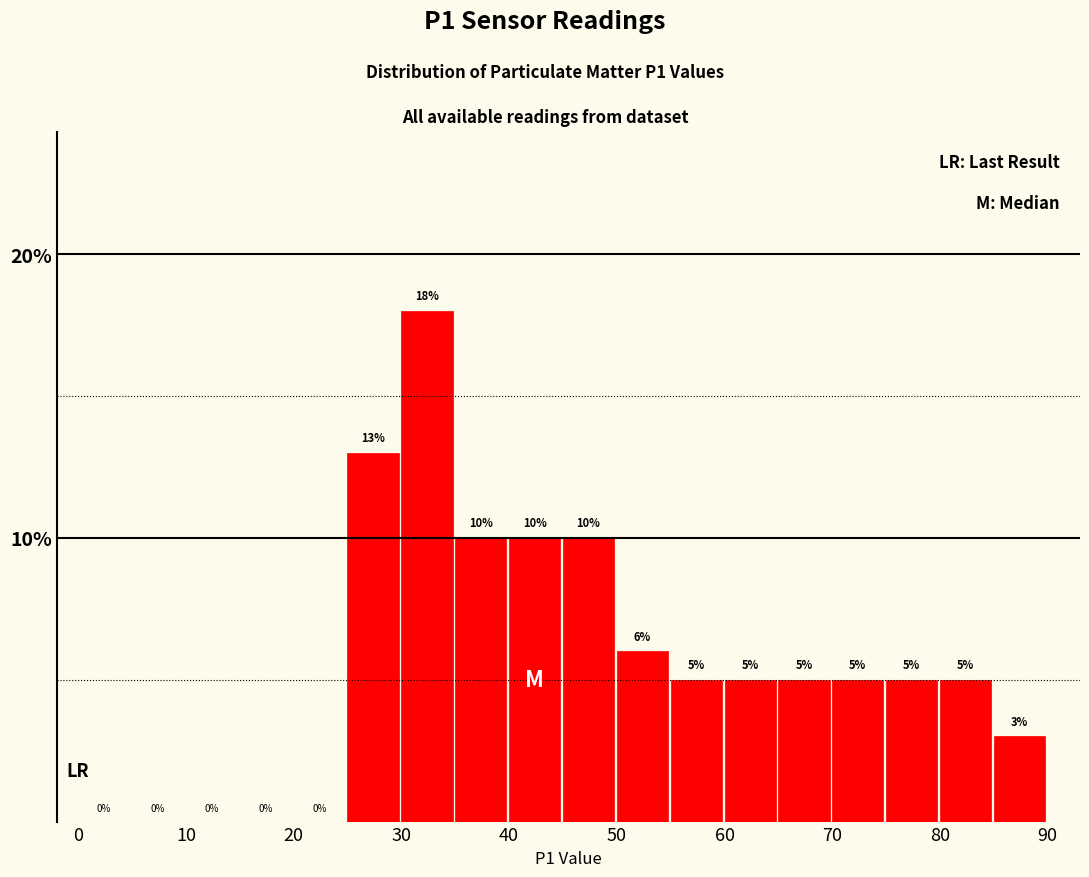

How tall is the bar that spans 60 to 65 on the x-axis?

5